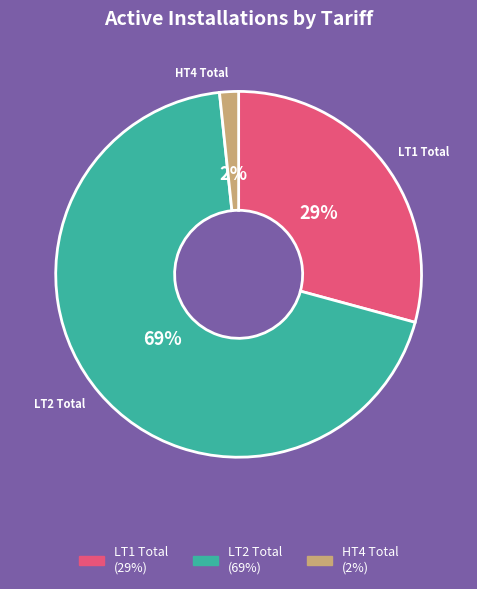

To the nearest percent, what is the average slice percentage?

33%